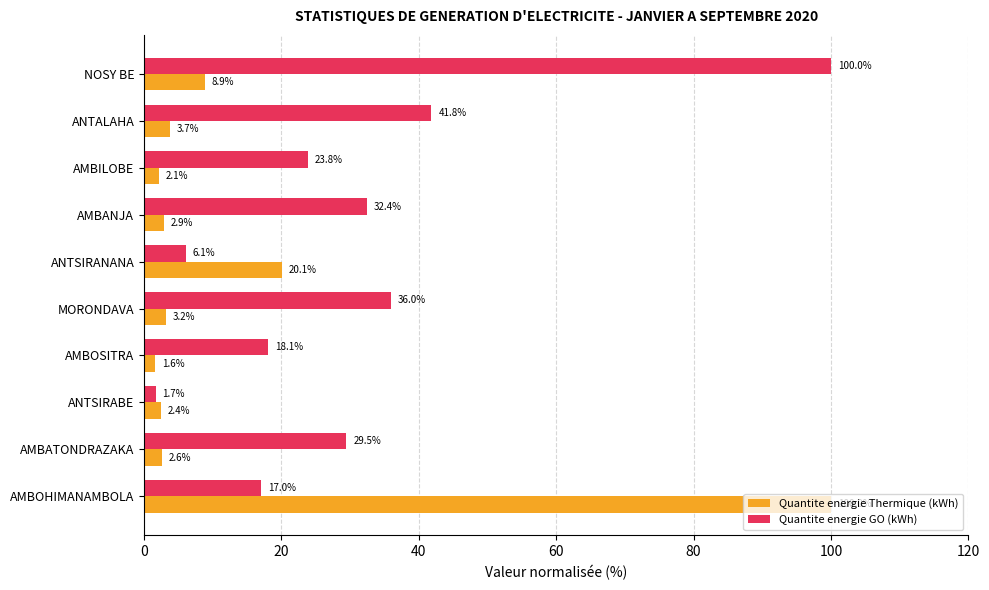

True or false: Quantite energie GO (kWh) has a value of 36.0 at MORONDAVA.

True